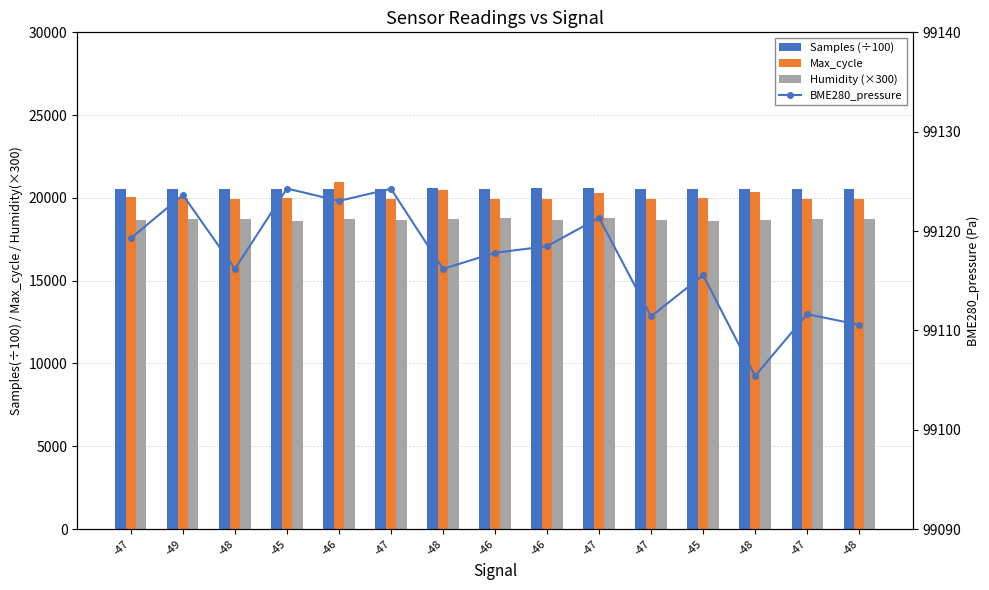

Which series has the largest range (max minus min)?

Max_cycle